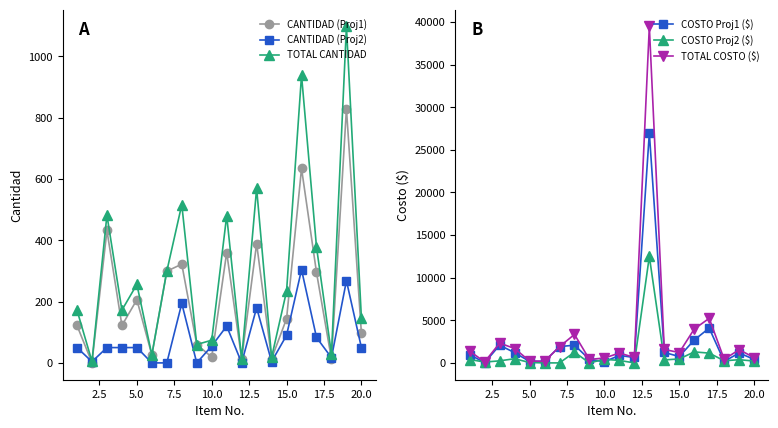

True or false: CANTIDAD (Proj1) has more than 1 interior local peaks.

True